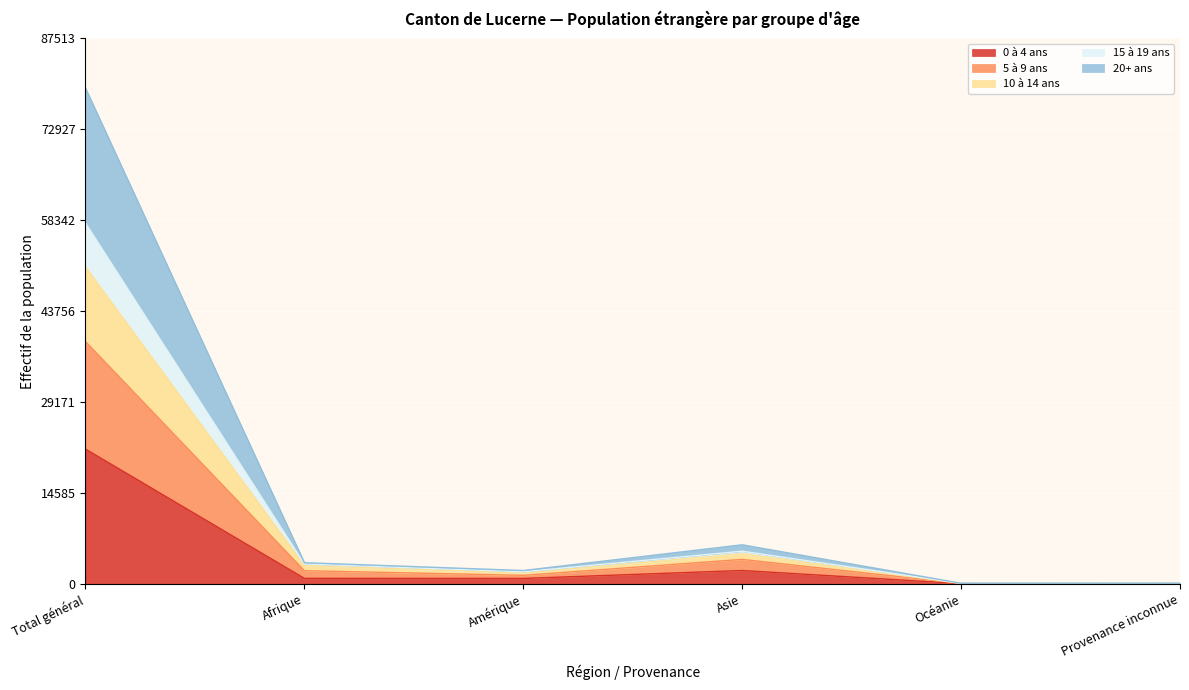

Is the value of 5 à 9 ans at Asie greater than the value of 15 à 19 ans at Amérique?

Yes